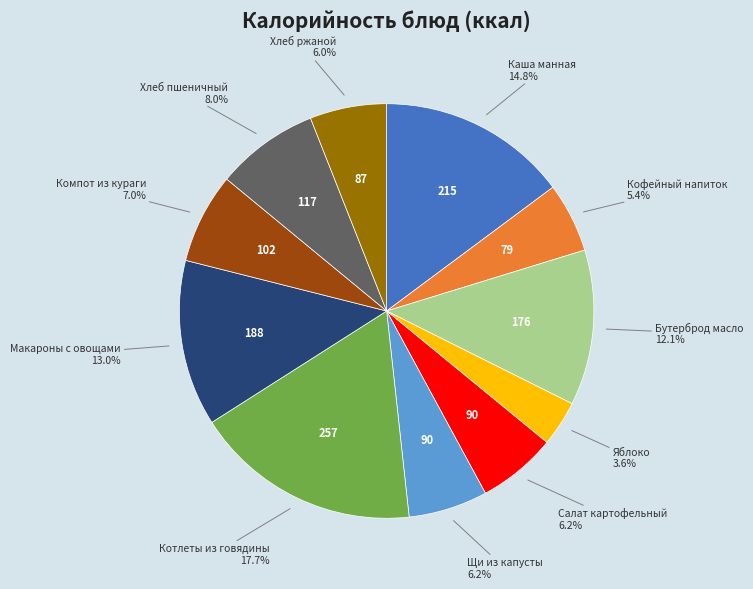

Does any single category account for the majority?

No